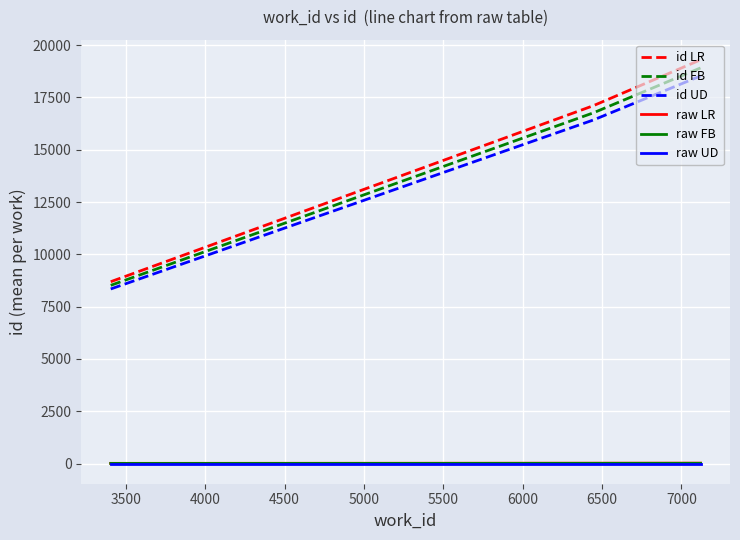

Which series has the largest range (max minus min)?

id LR